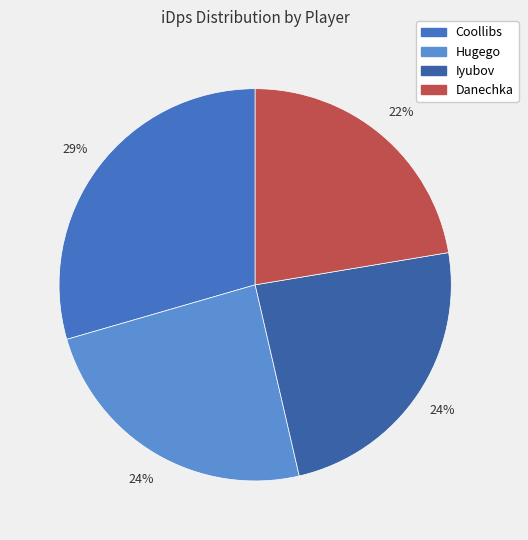

What percentage is the Iyubov slice, to the nearest percent?

24%